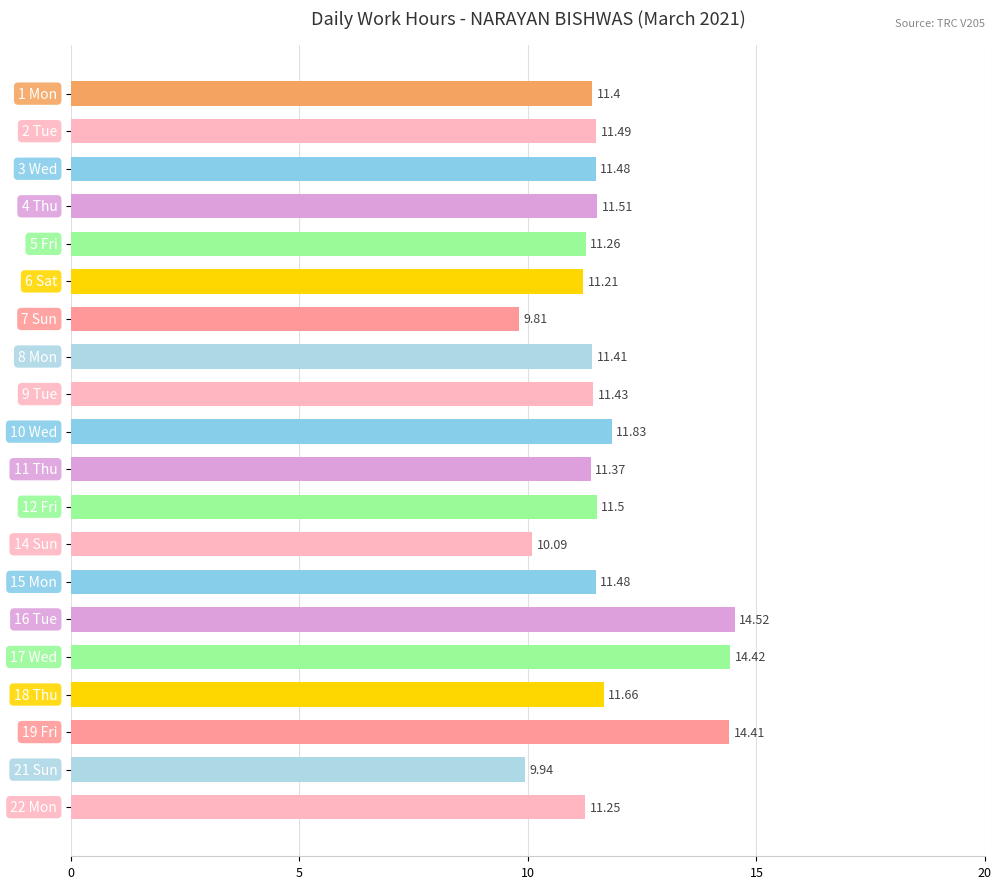

What is the difference between the maximum and minimum values?

4.7